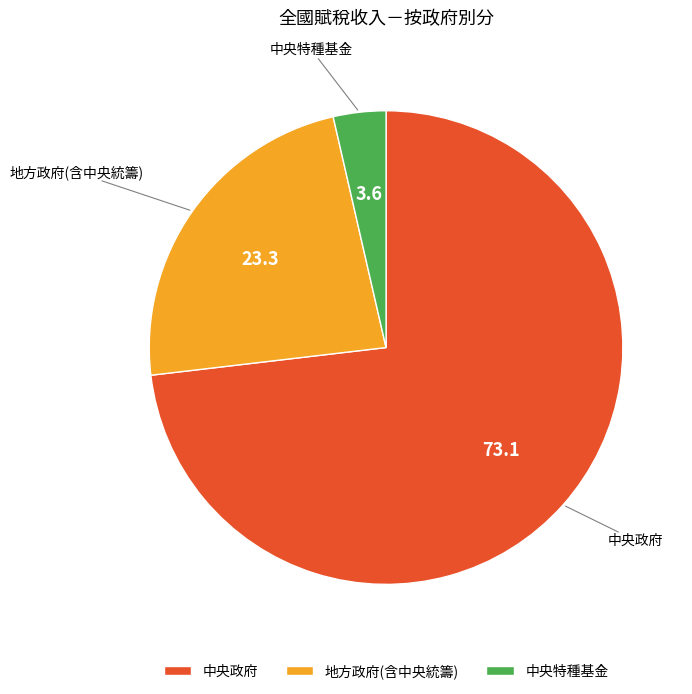

How many slices are in this pie chart?

3